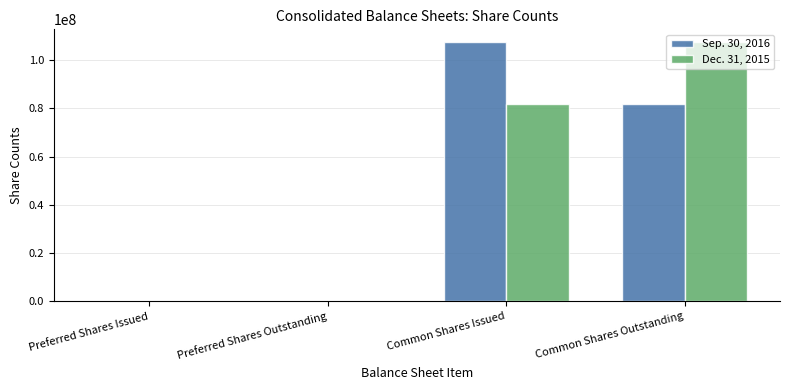

The Dec. 31, 2015 series shows 121911316 at Common Shares Issued. True or false?

False